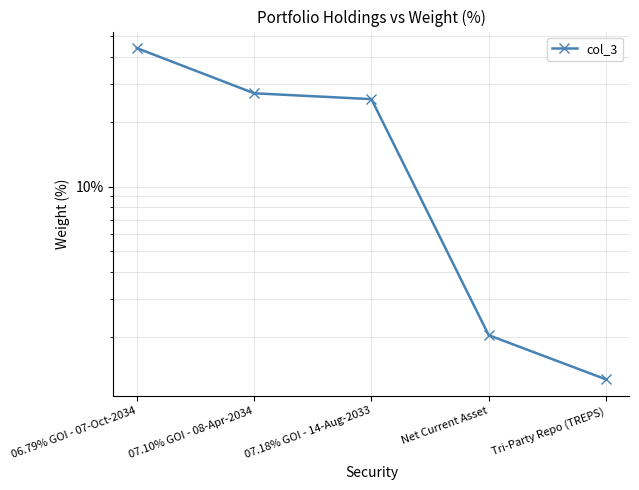

How many distinct data groups are displayed?

1